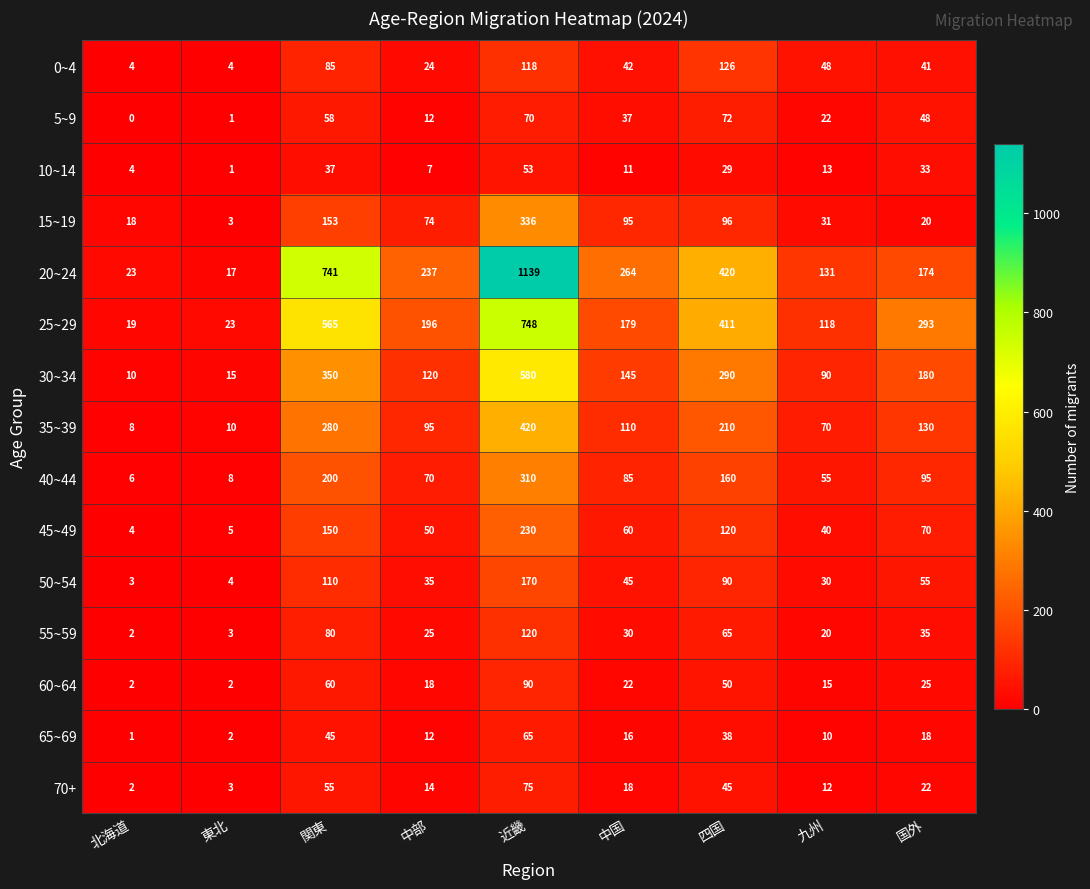

Rank the categories by 30~34 value from lowest to highest.

北海道, 東北, 九州, 中部, 中国, 国外, 四国, 関東, 近畿